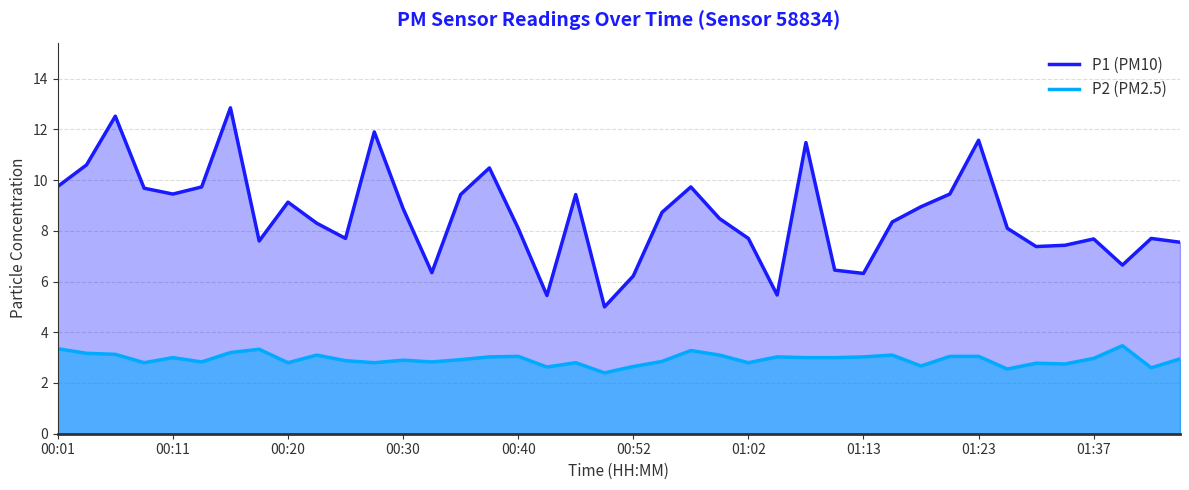

How many data points in P1 (PM10) are less than 8?

16